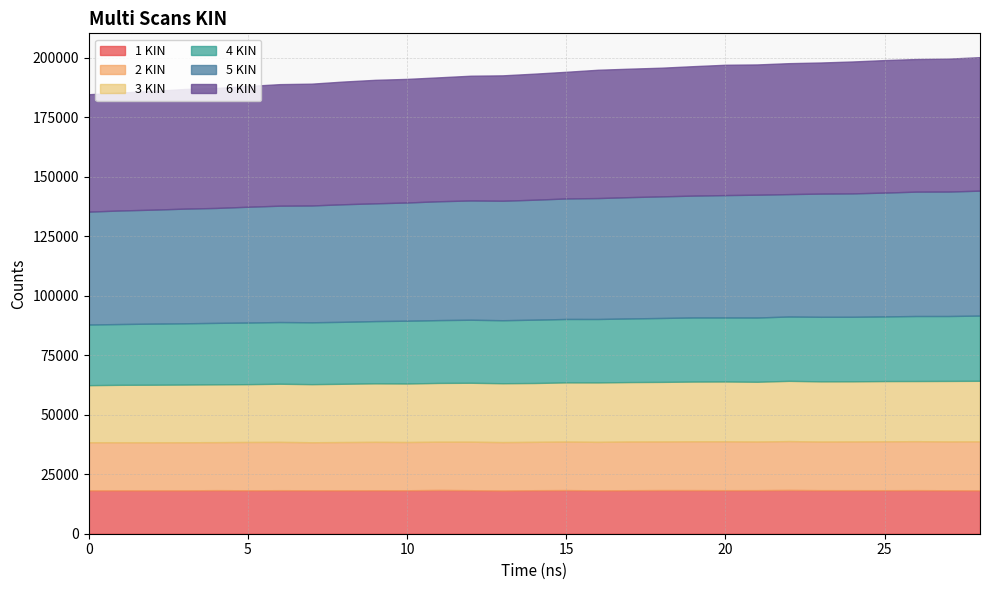

What are all the series names shown in the legend?

1 KIN, 2 KIN, 3 KIN, 4 KIN, 5 KIN, 6 KIN